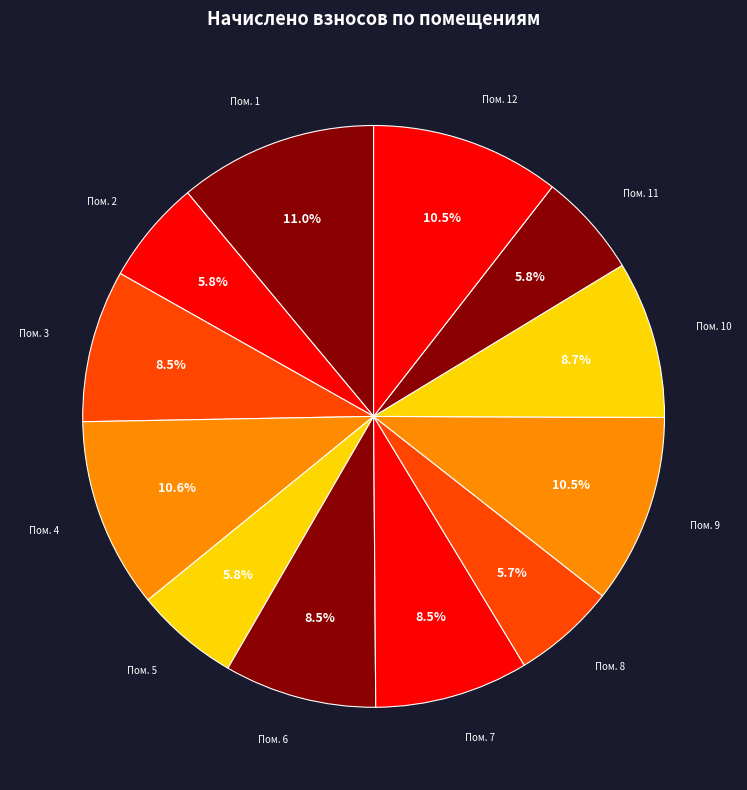

What is the total percentage of Пом. 9 and Пом. 6?

19.0%